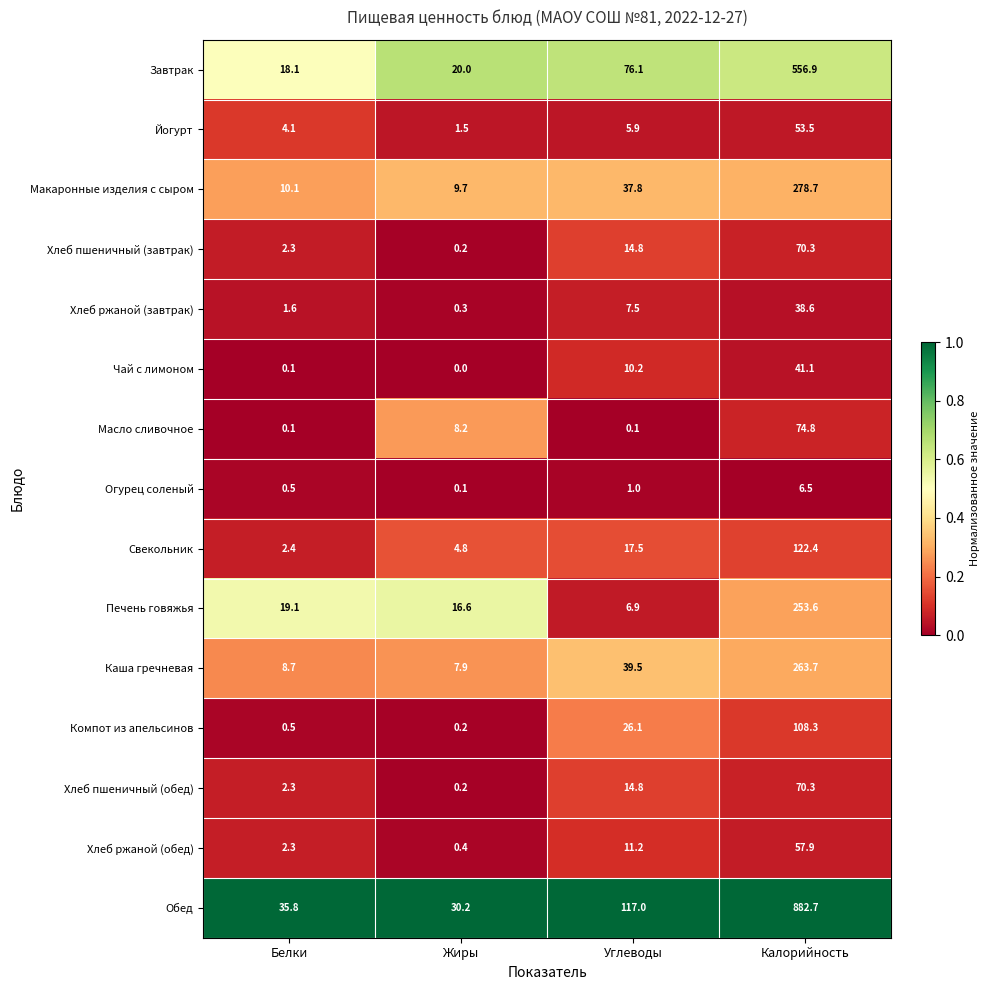

What is the lowest value of the Хлеб ржаной (завтрак) series?

0.3